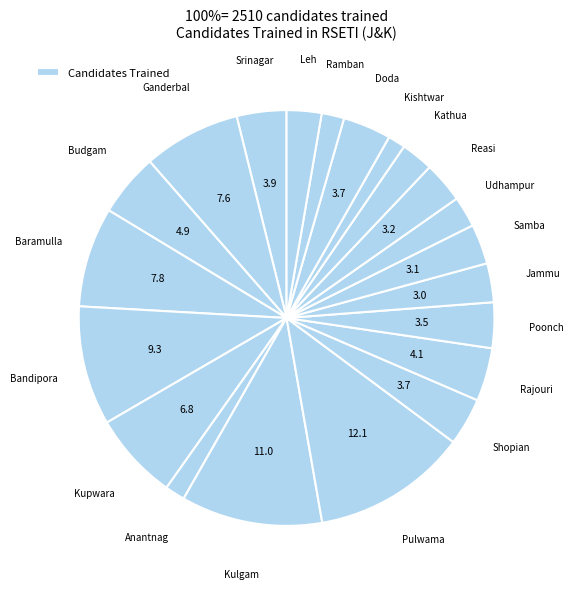

What is the largest slice in the pie chart?

Pulwama